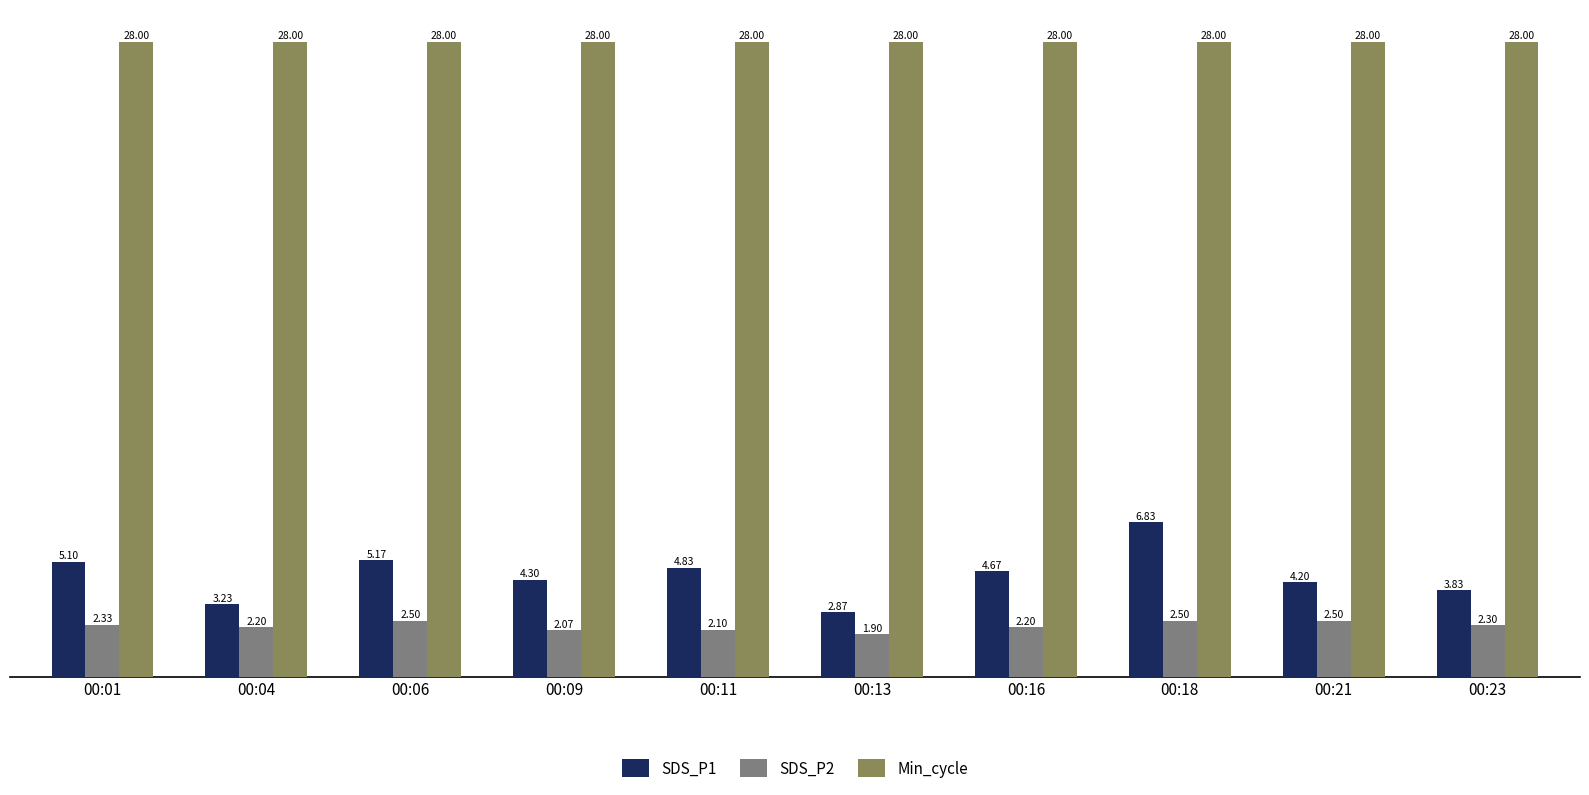

Which series has the largest total across all categories?

Min_cycle